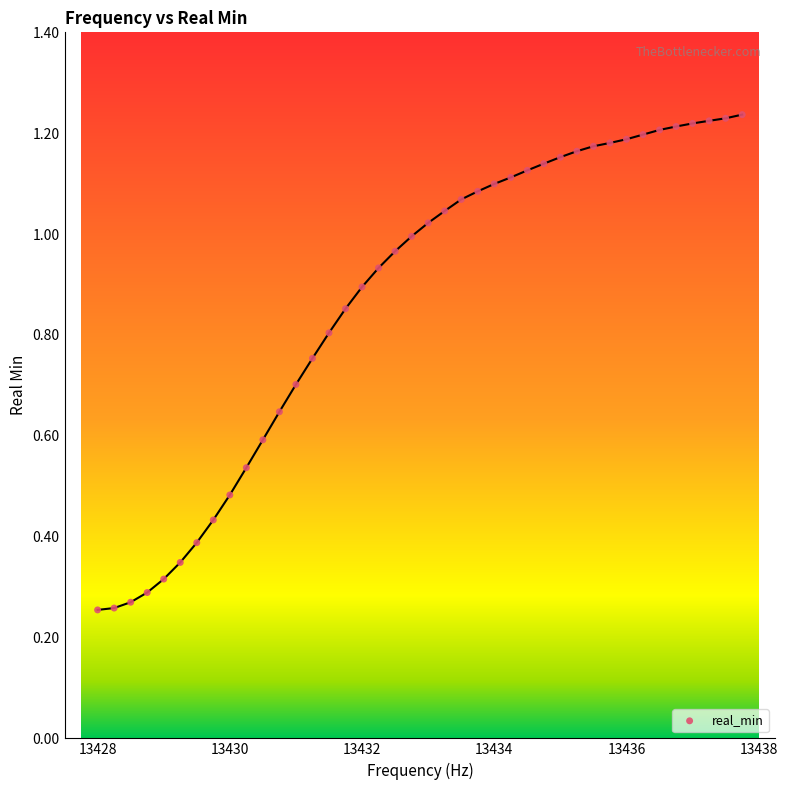

What is the range of X values (max minus min)?

9.8